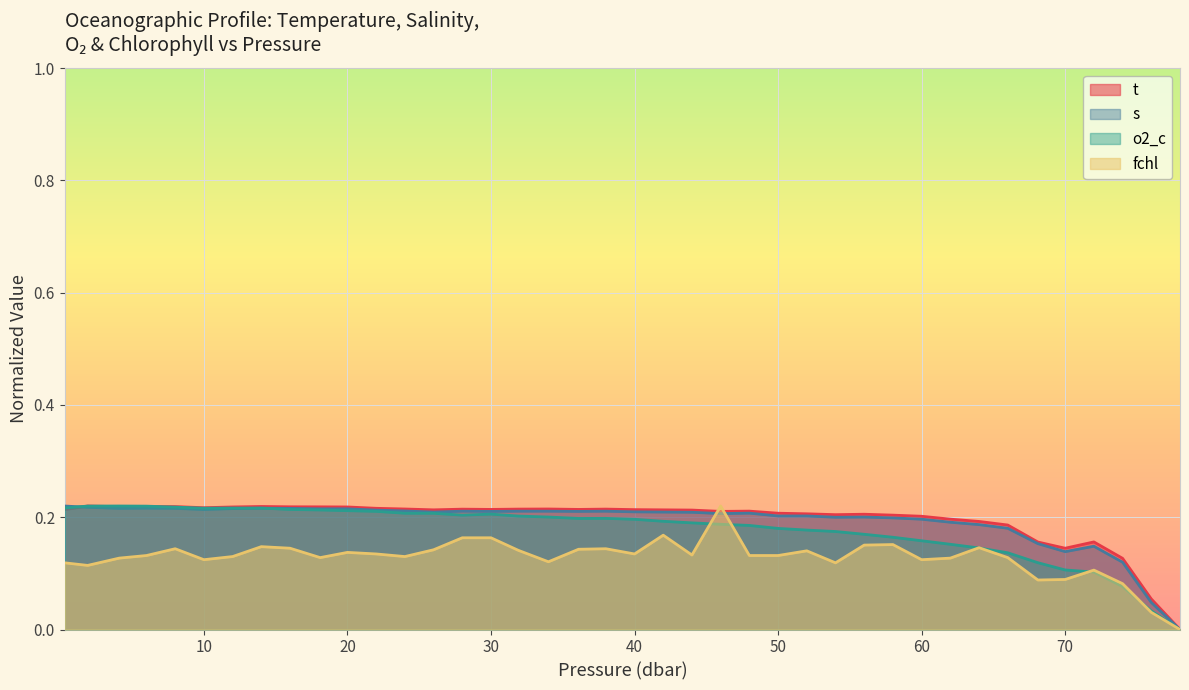

The value of fchl at 30 is 0.1. True or false?

False